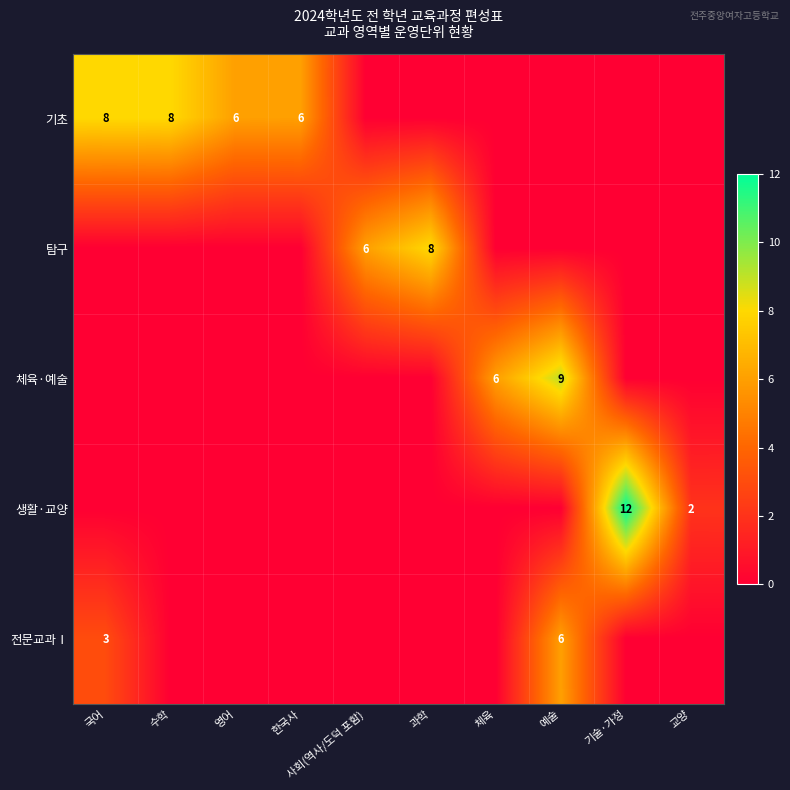

What is the total value across all series at 영어?

6